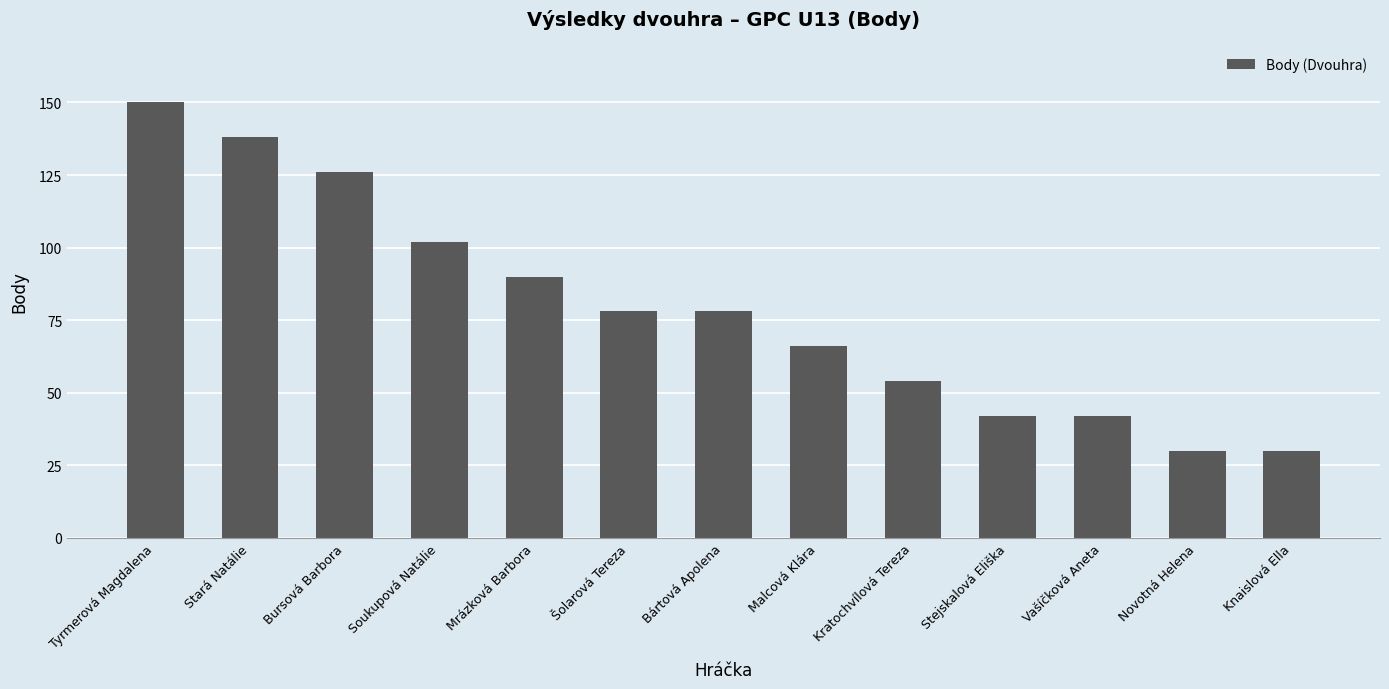

Which label corresponds to the largest value in the chart?

Tyrmerová Magdalena